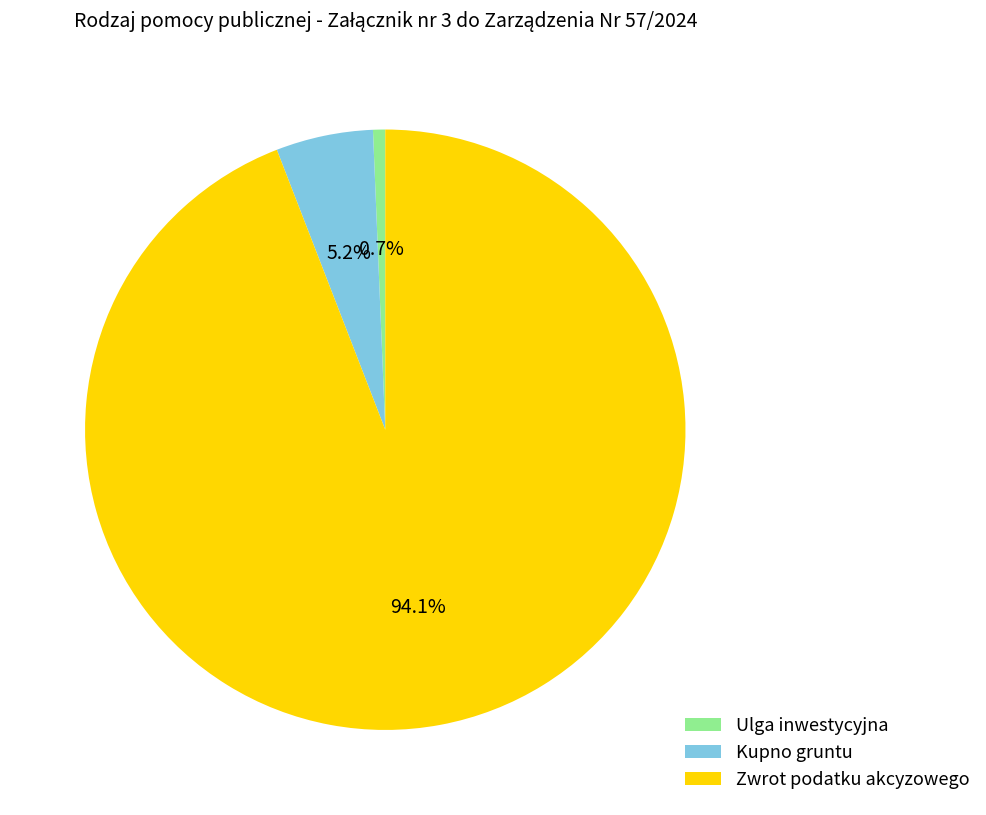

To the nearest percent, what is the combined percentage of Kupno gruntu and Ulga inwestycyjna?

6%